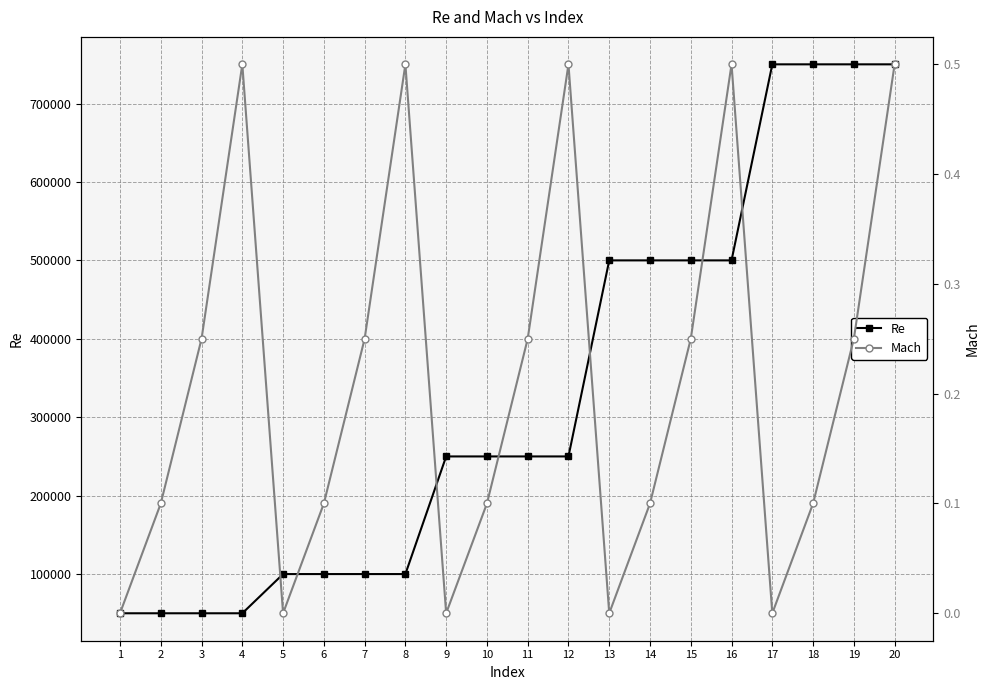

True or false: Re has more than 2 points higher than both neighbors.

False